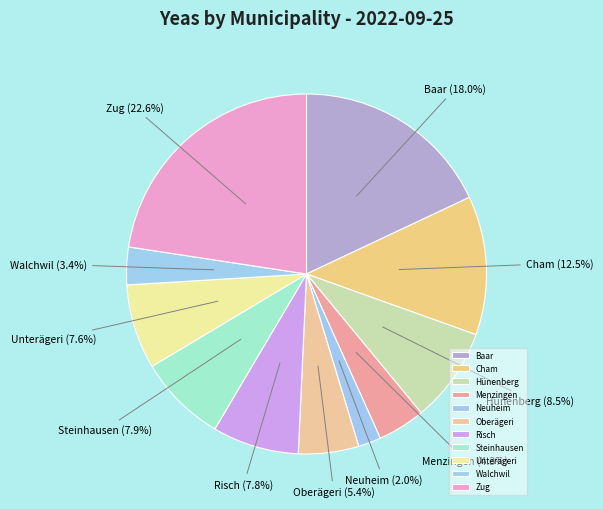

To the nearest percent, what is the difference between the largest and smallest slice percentages?

21%